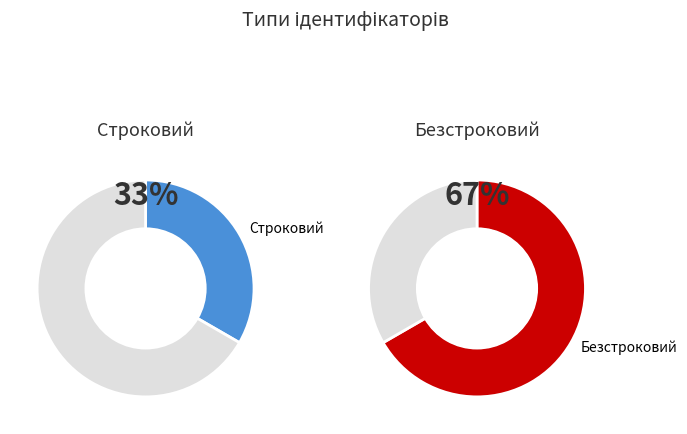

Combined, what portion of the pie is Строковий and Безстроковий?

100.0%